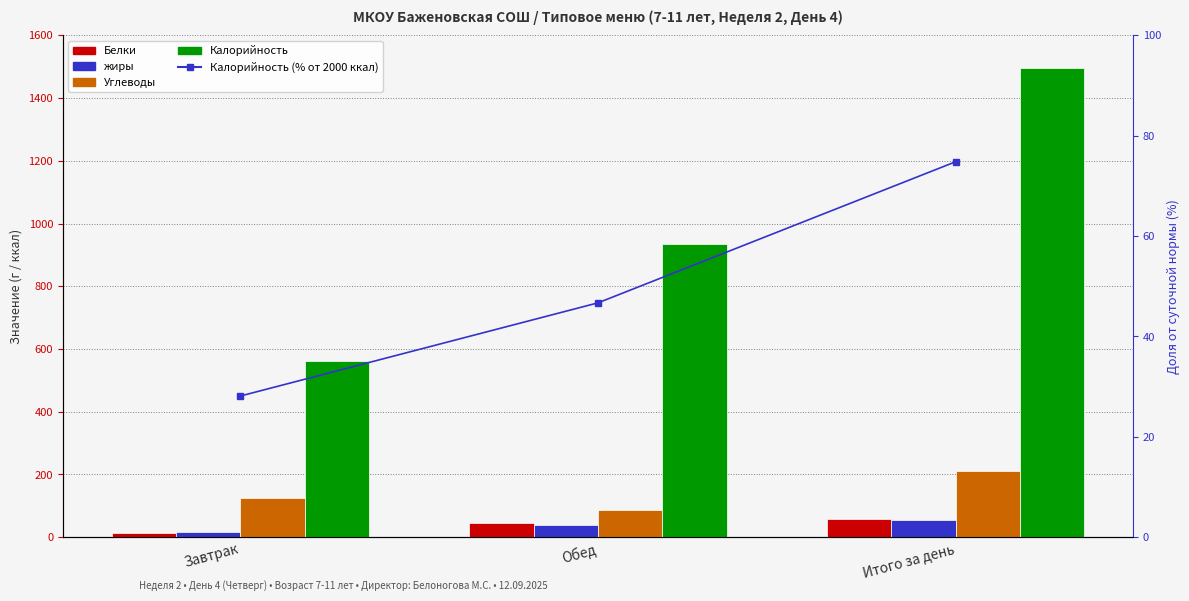

Which series has the widest spread of values?

Калорийность